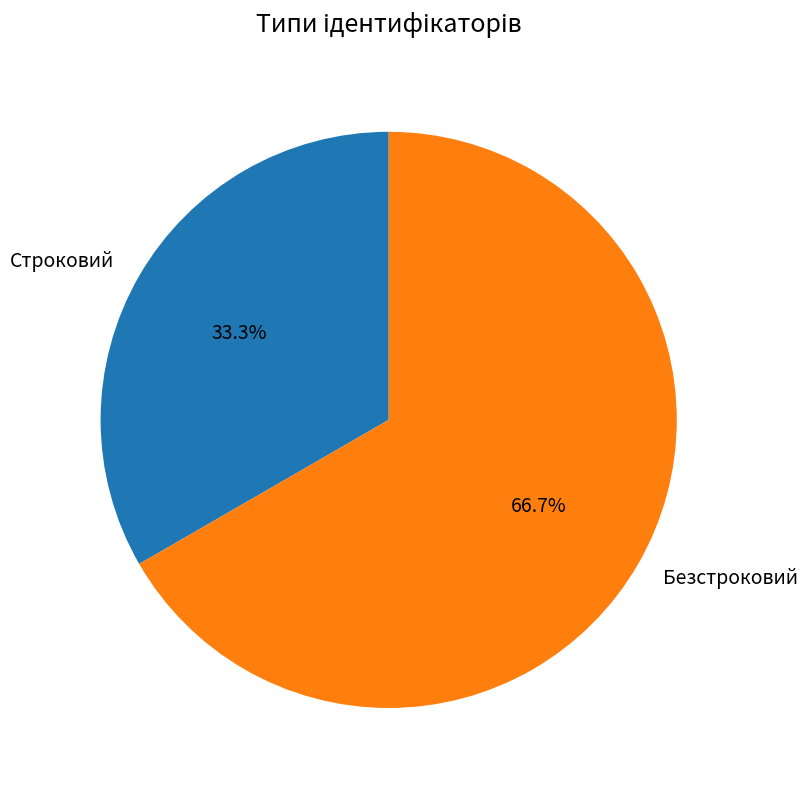

Is Безстроковий the majority of the pie?

Yes